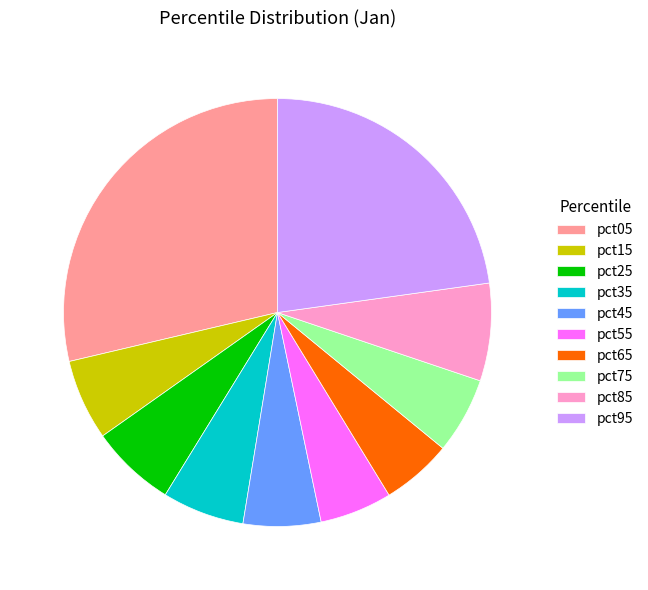

Which has a higher value, pct65 or pct85?

pct85